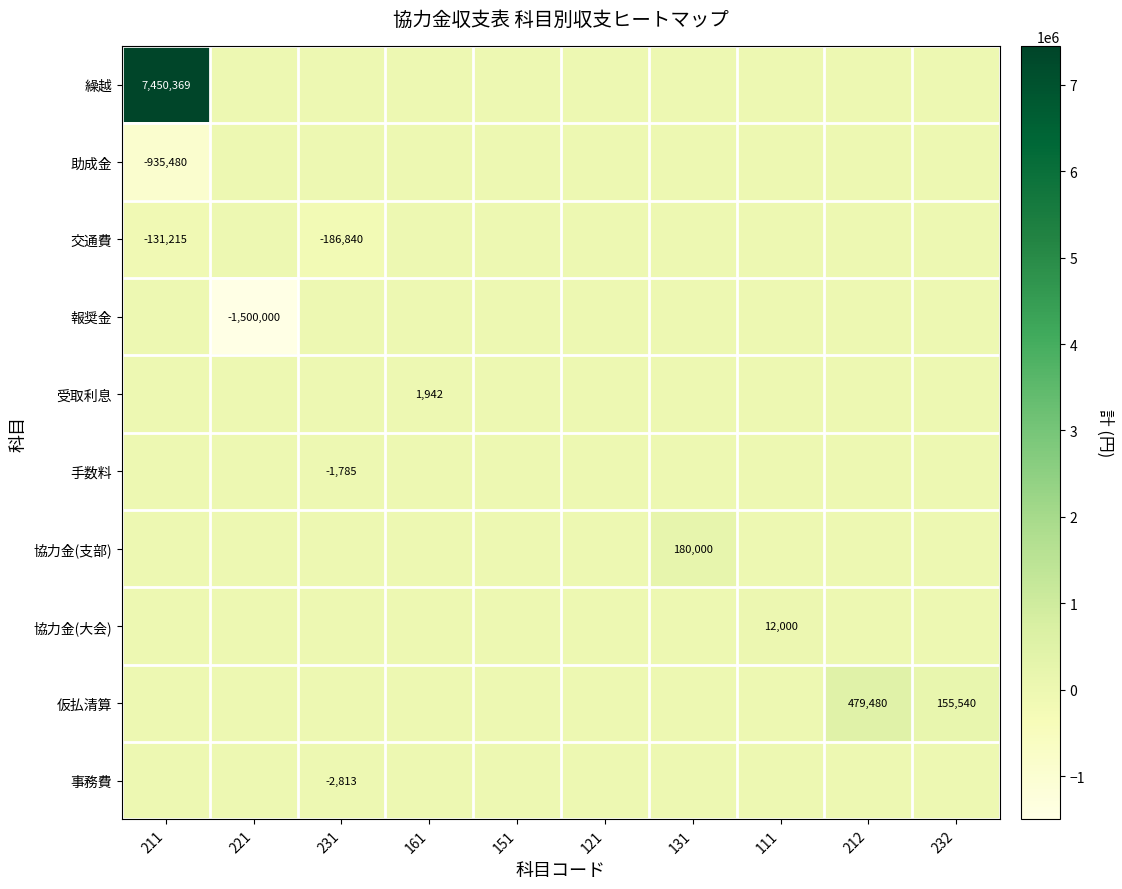

Is it true that 協力金(支部) equals 180000 at 131?

True